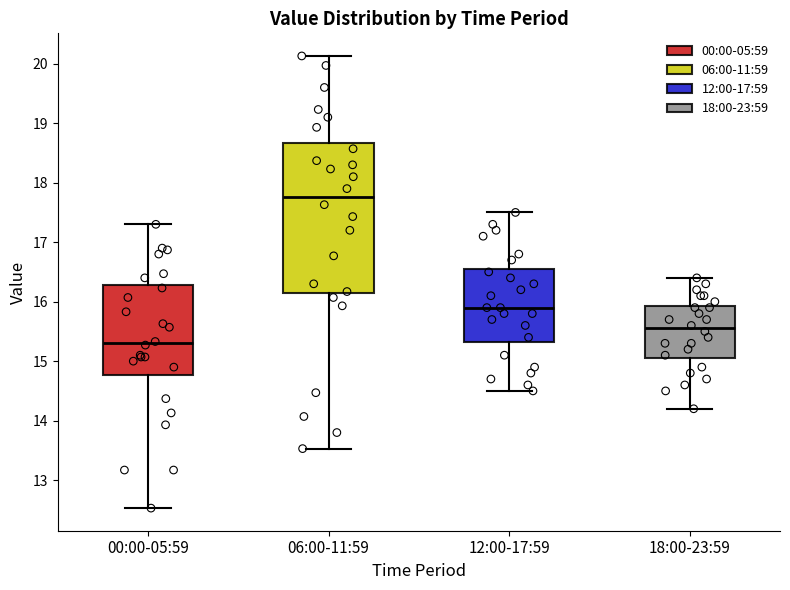

Which box has the highest median line?

06:00-11:59